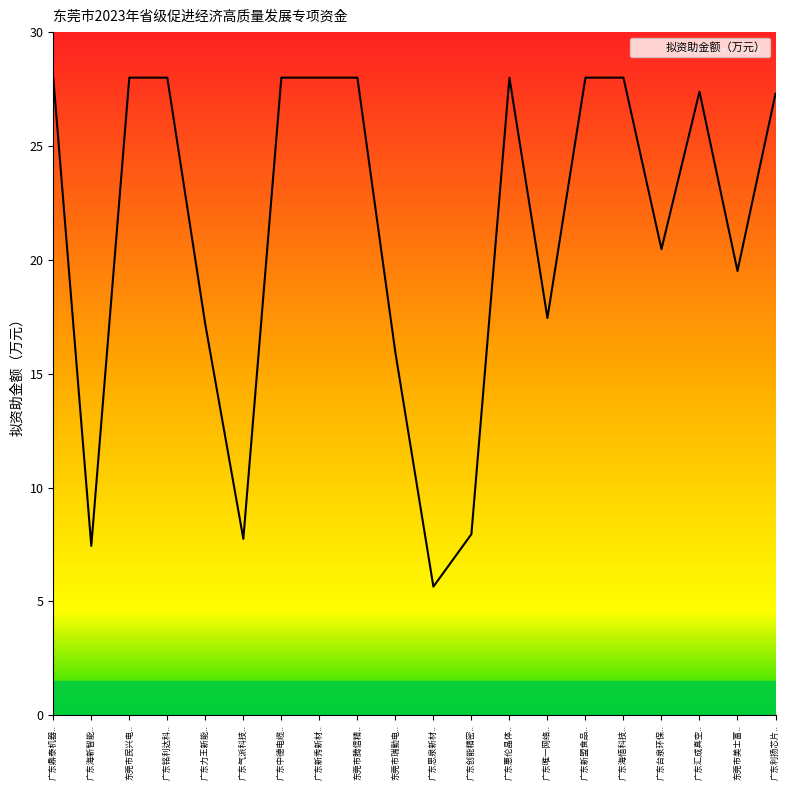

Is it true that the value at 广东力王新能.. is 6.7?

False